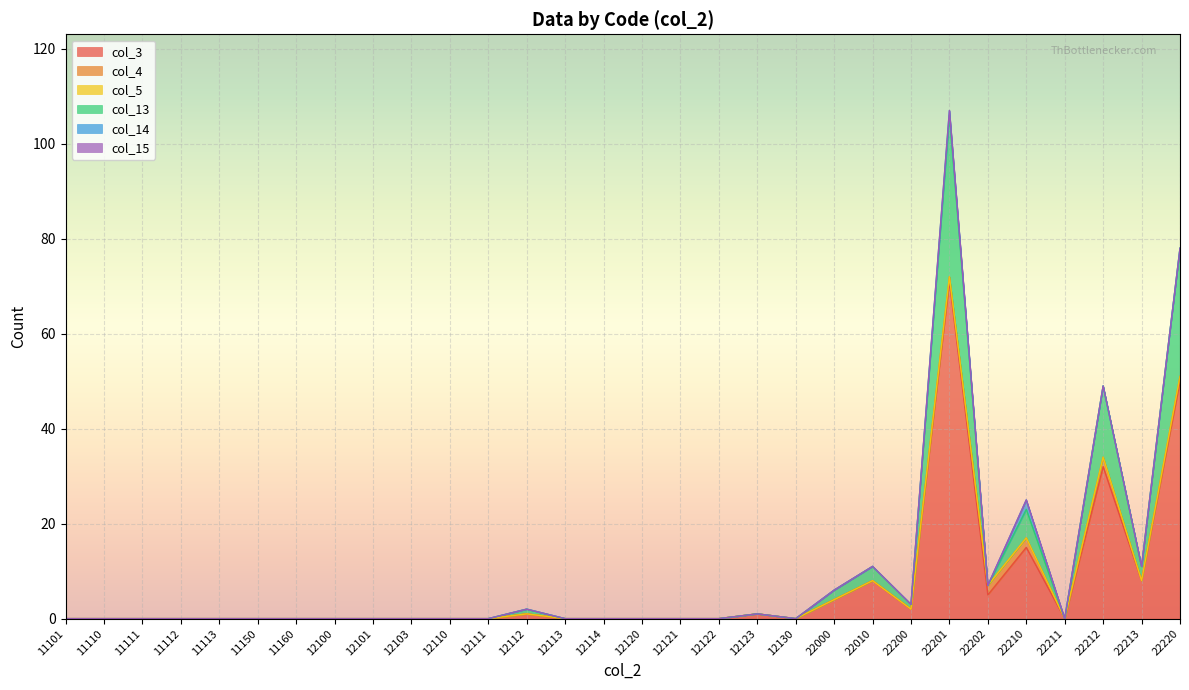

Is it true that col_3 equals 0 at 11111?

True